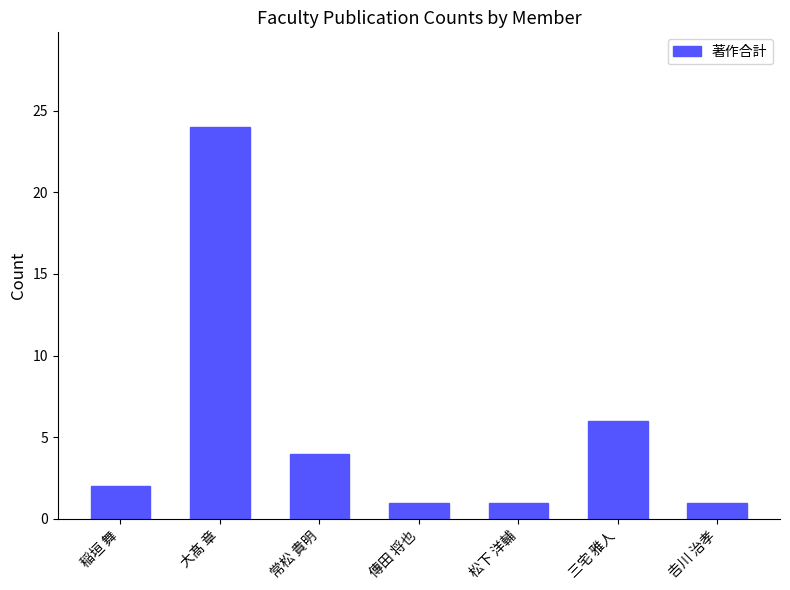

Which has a higher value, 松下 洋輔 or 常松 貴明?

常松 貴明